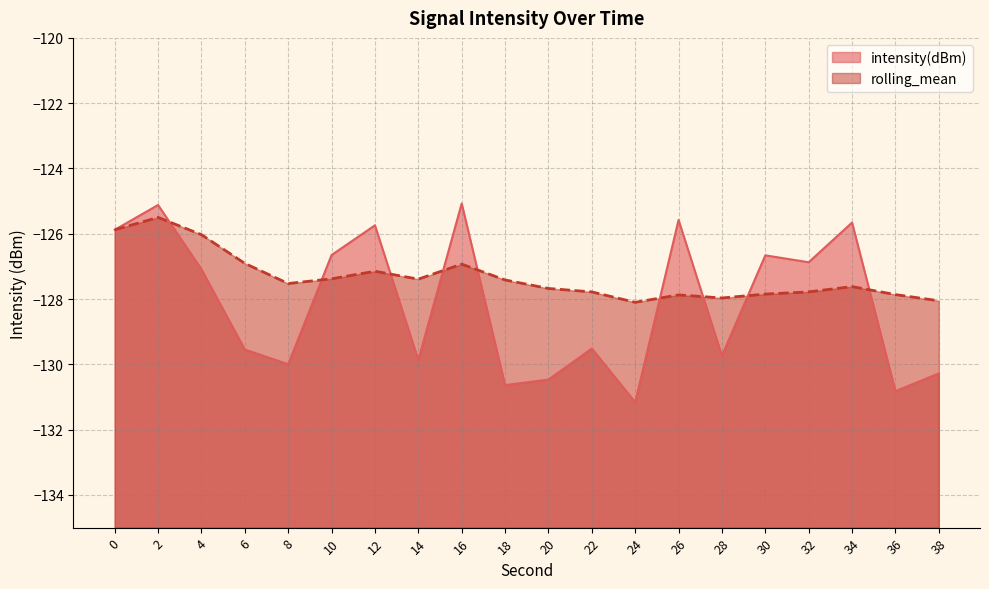

How many times do intensity(dBm) and rolling_mean cross each other?

9